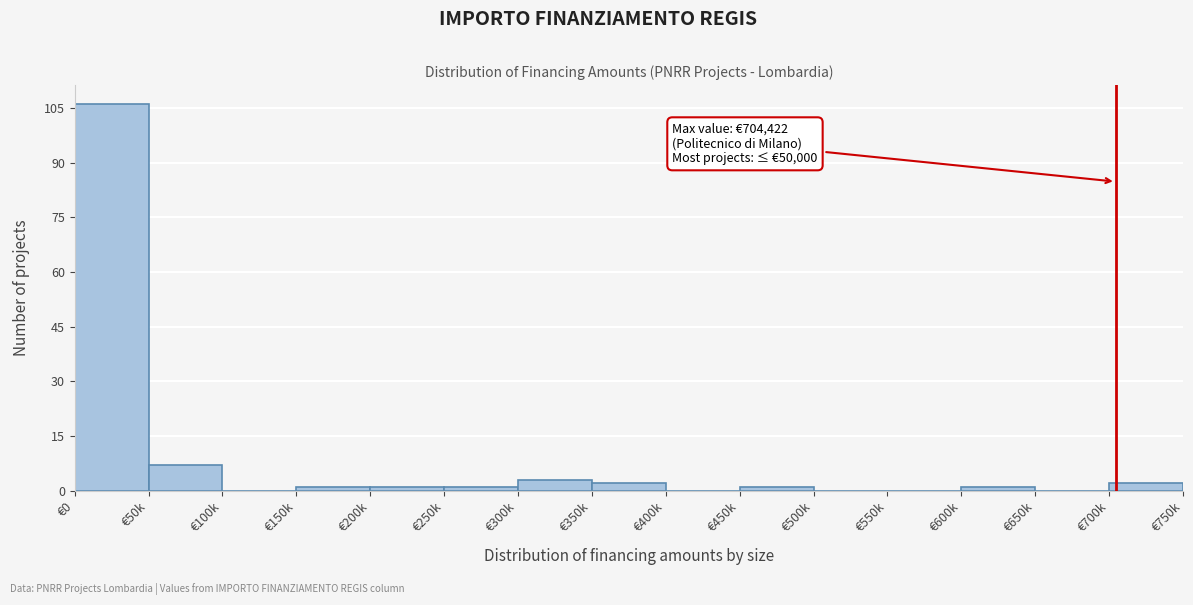

Reading right to left, list all the values displayed in this chart.

€700k=2	€650k=0	€600k=1	€550k=0	€500k=0	€450k=1	€400k=0	€350k=2	€300k=3	€250k=1	€200k=1	€150k=1	€100k=0	€50k=7	€0=106